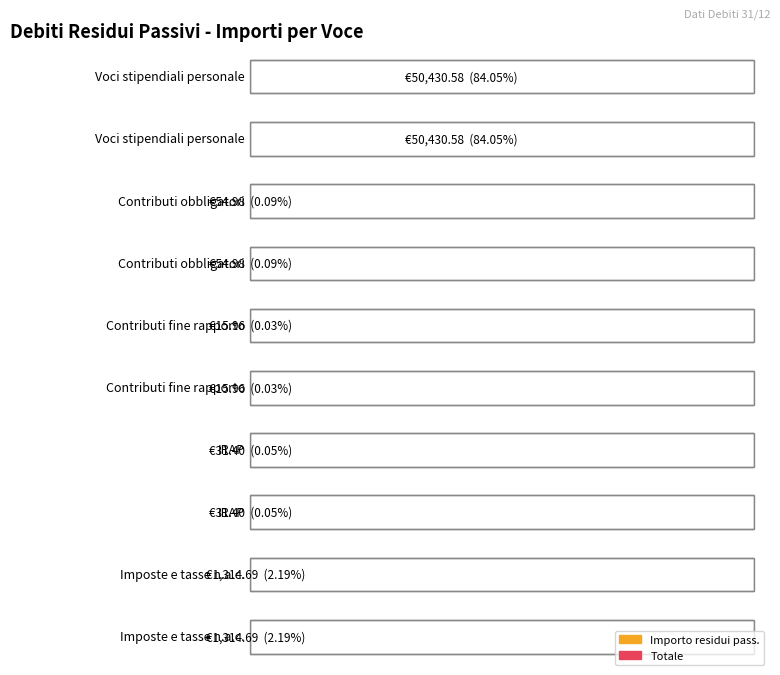

Which category has the lowest value across all series?

Contributi fine rapporto